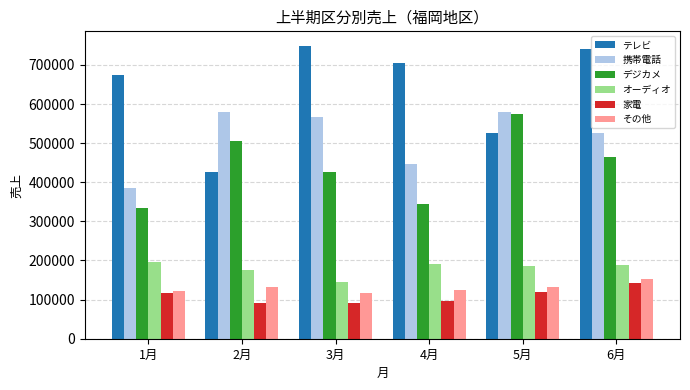

What is the total value across all series at 6月?

2213030